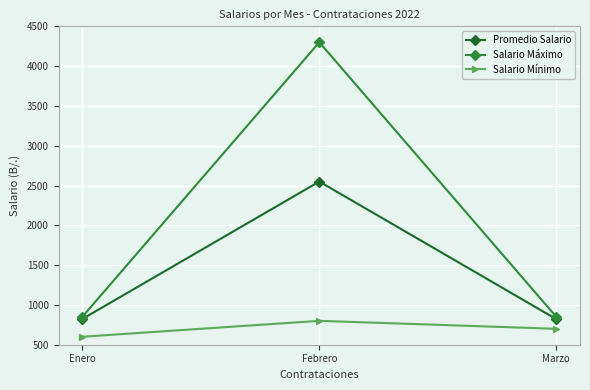

What is the total value across all series at Febrero?

7650.0